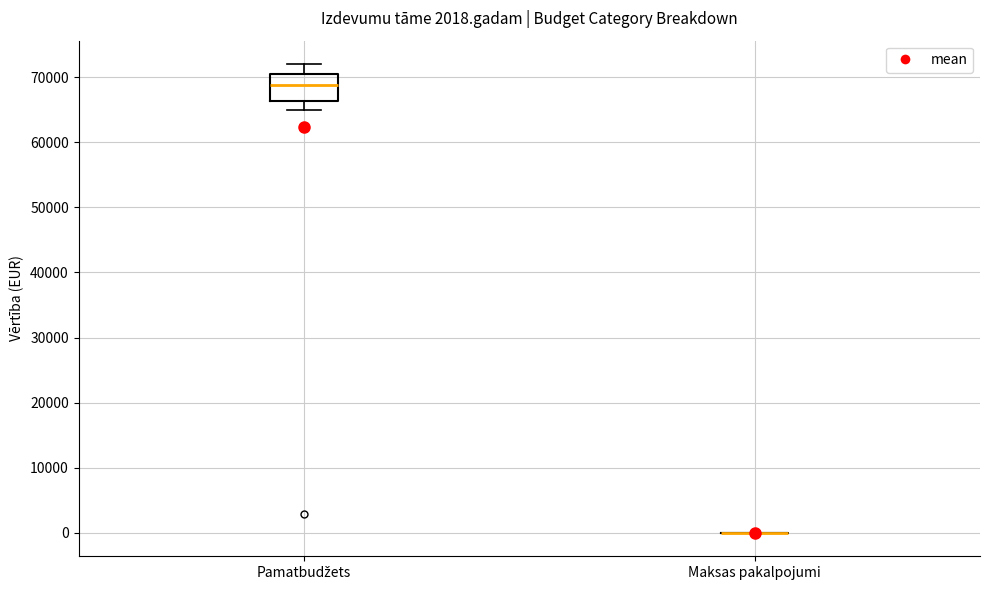

Comparing the boxes themselves (not the whiskers), which one is the tallest?

Pamatbudžets